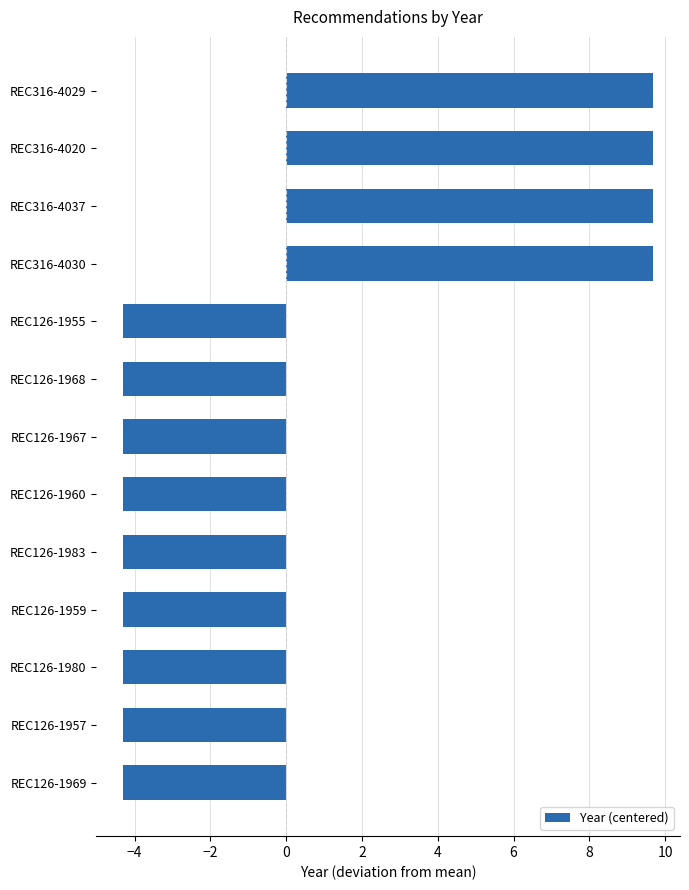

The chart shows a value of -4.3 at REC126-1960. True or false?

True